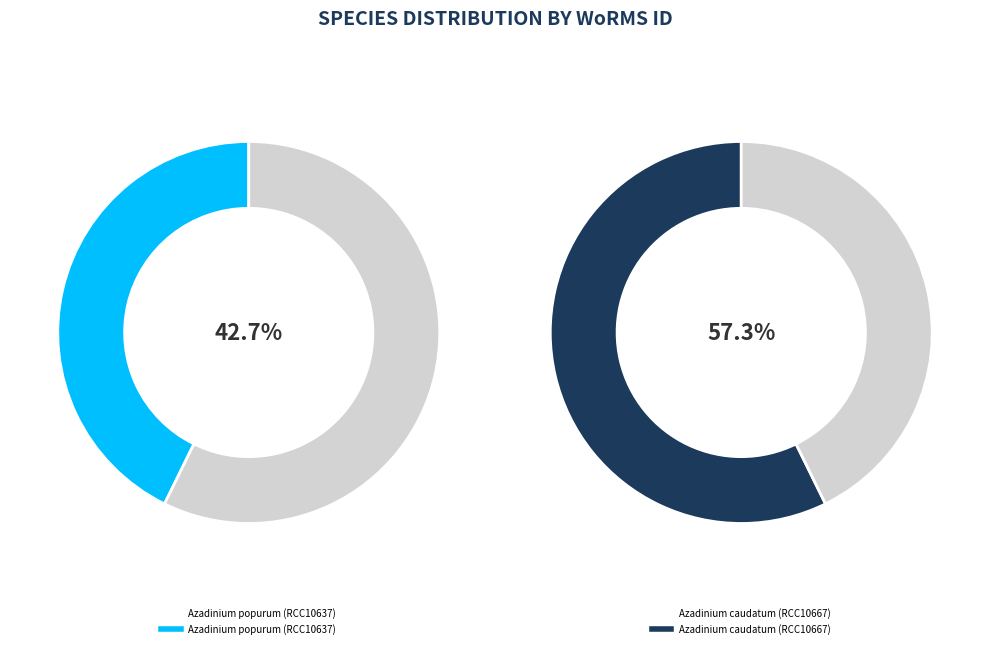

What percentage is the Azadinium popurum (RCC10637) slice, to the nearest percent?

43%